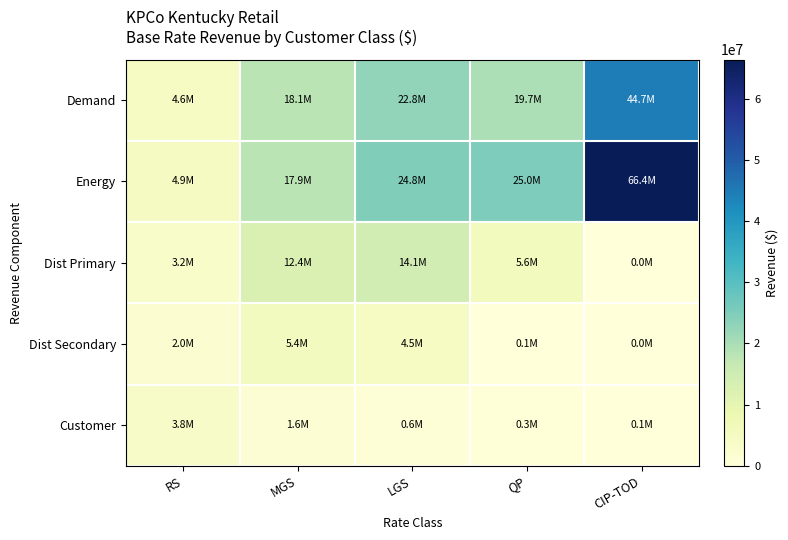

What is the total value across all series at QP?

50722001.6